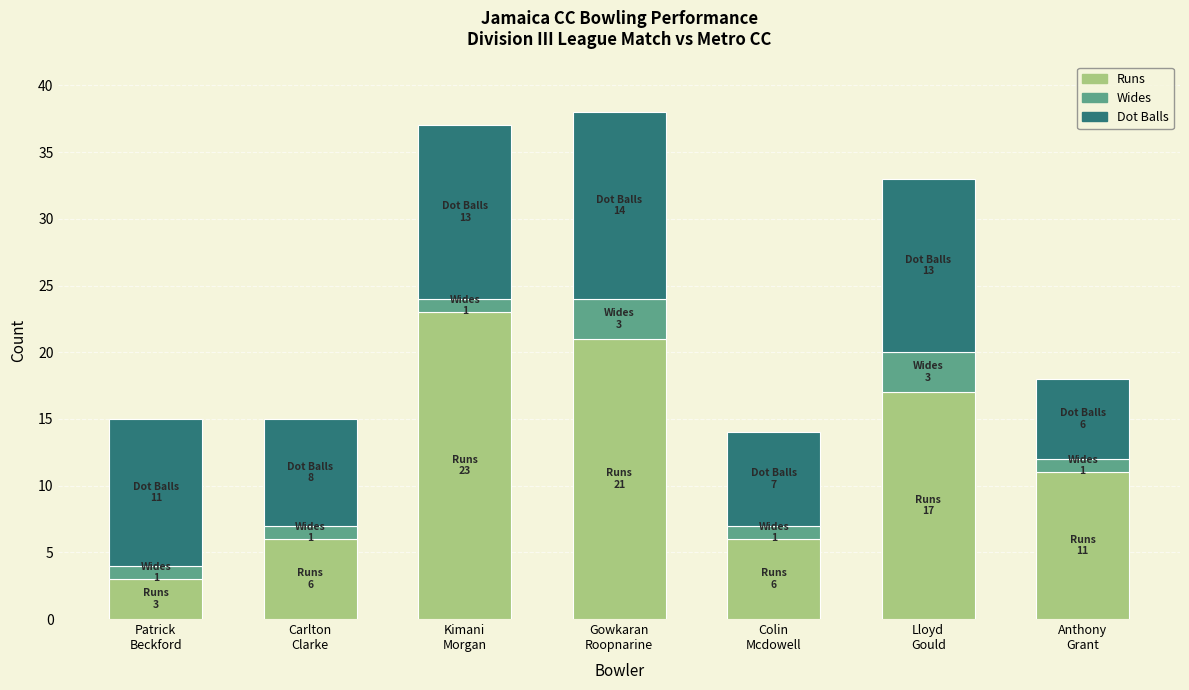

What is the difference between the maximum and minimum values in the Runs series?

20